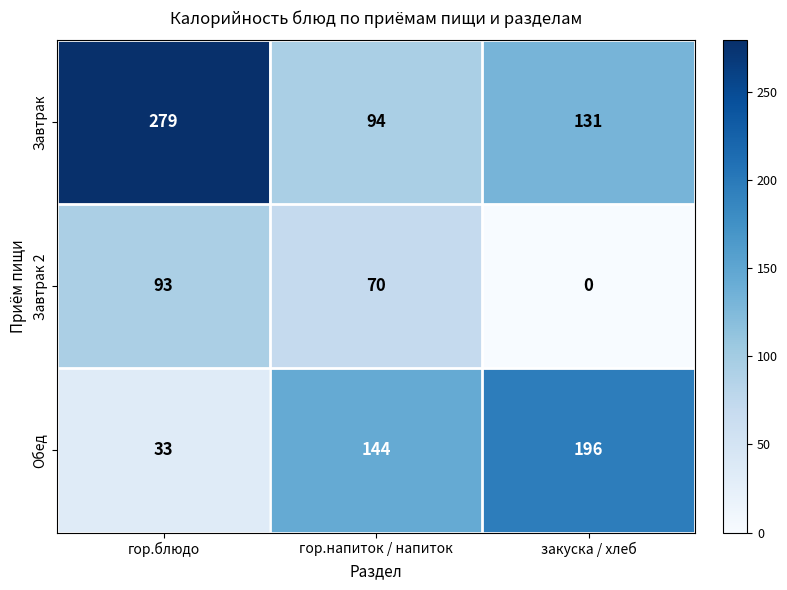

Which series has the widest spread of values?

Завтрак